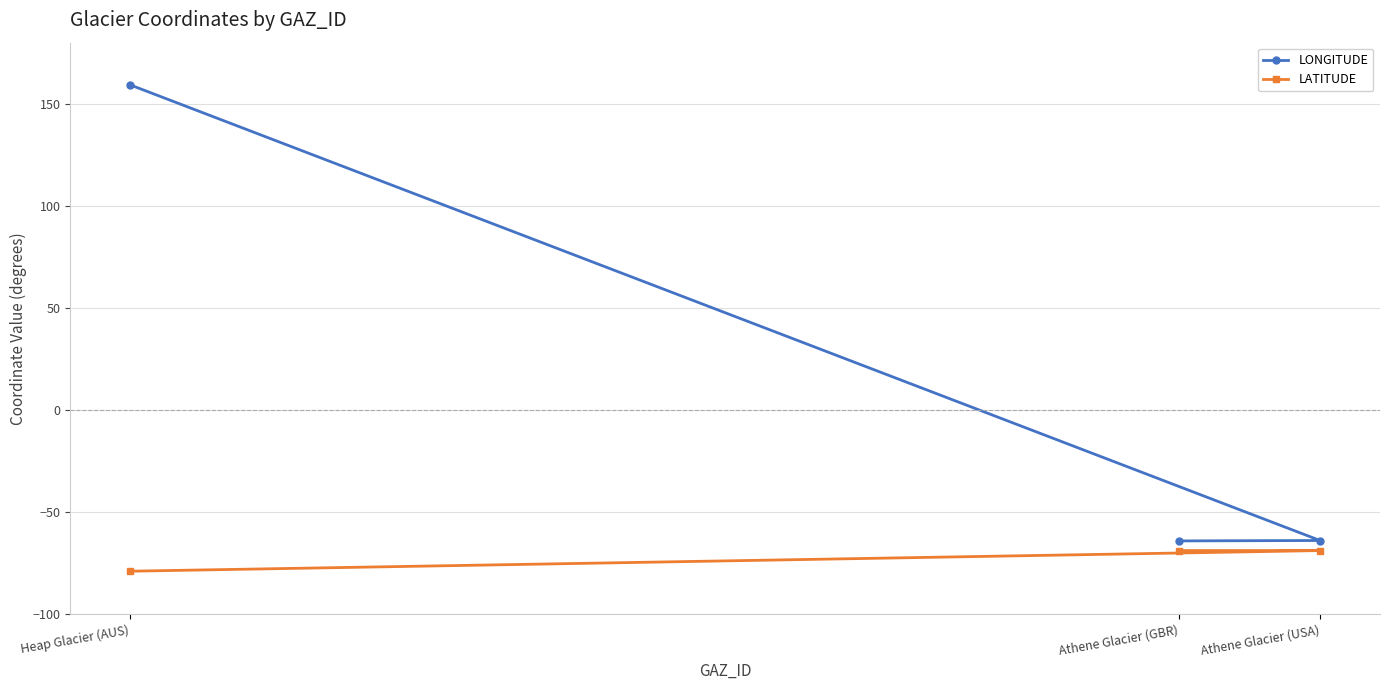

Which series changed the most between Athene Glacier (USA) and Heap Glacier (AUS)?

LONGITUDE